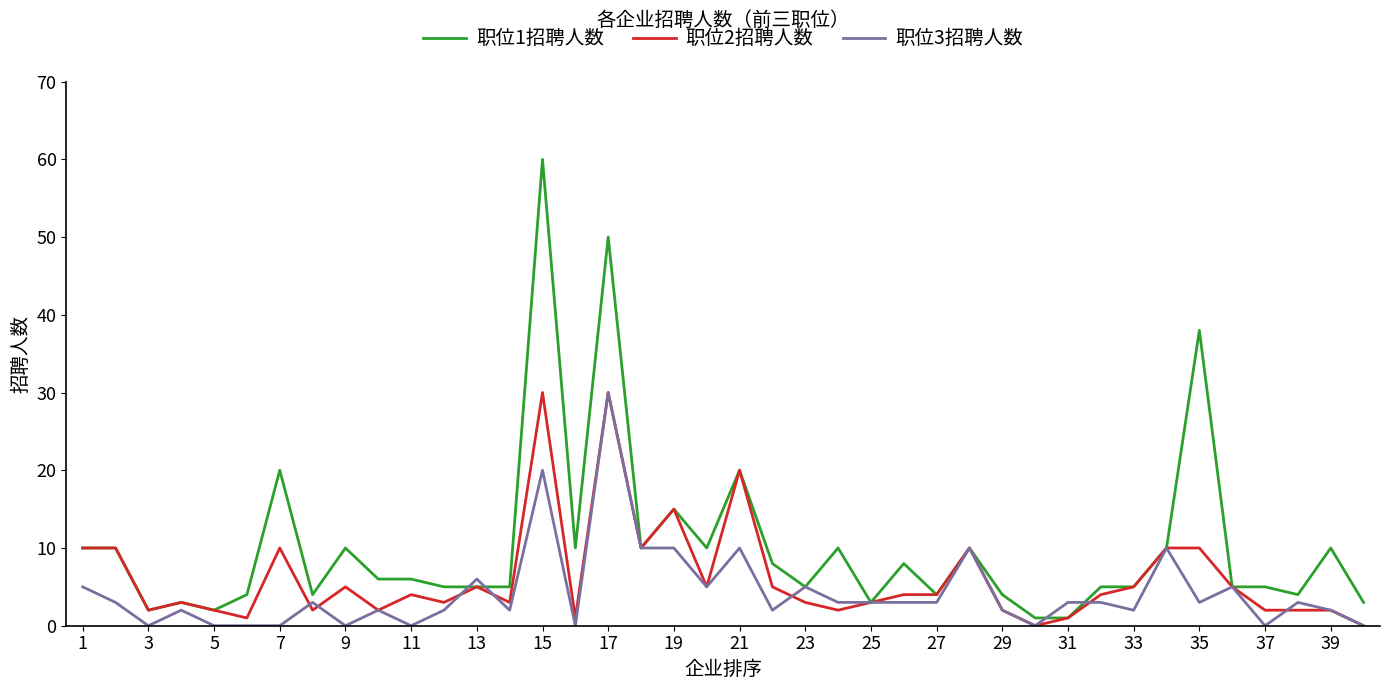

What is the maximum value shown in the chart?

60